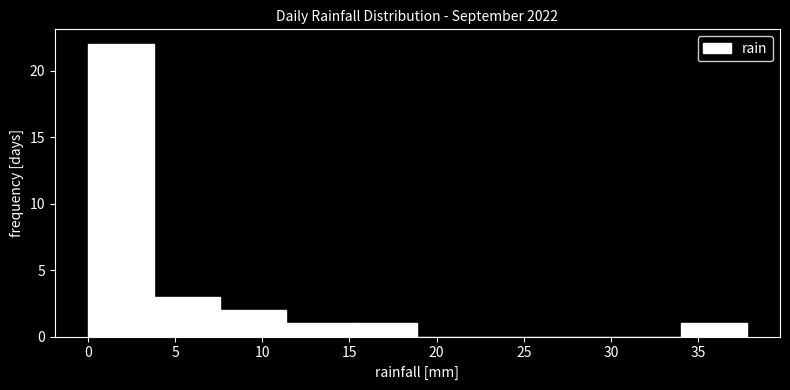

What is the height of the bar covering 7.5 to 11.5 on the x-axis? Neither the bar edges nor the heights are printed on the chart, so give them approximately, as read against the axes.

2